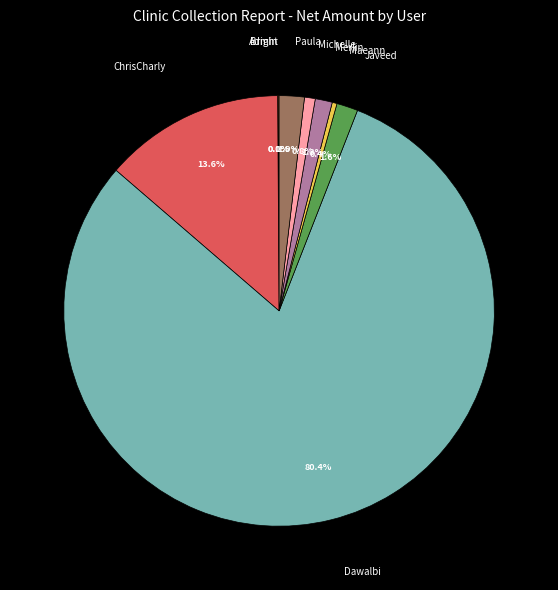

Is there a majority slice in this chart?

Yes